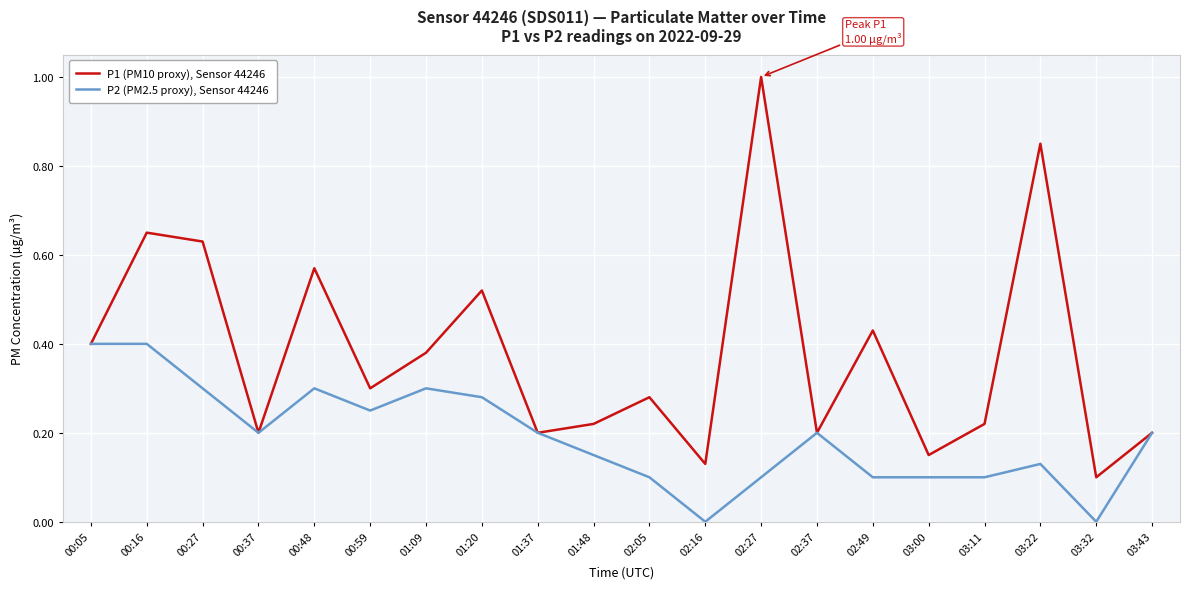

Rank the series by their maximum value, from highest to lowest.

P1 (PM10 proxy), Sensor 44246, P2 (PM2.5 proxy), Sensor 44246